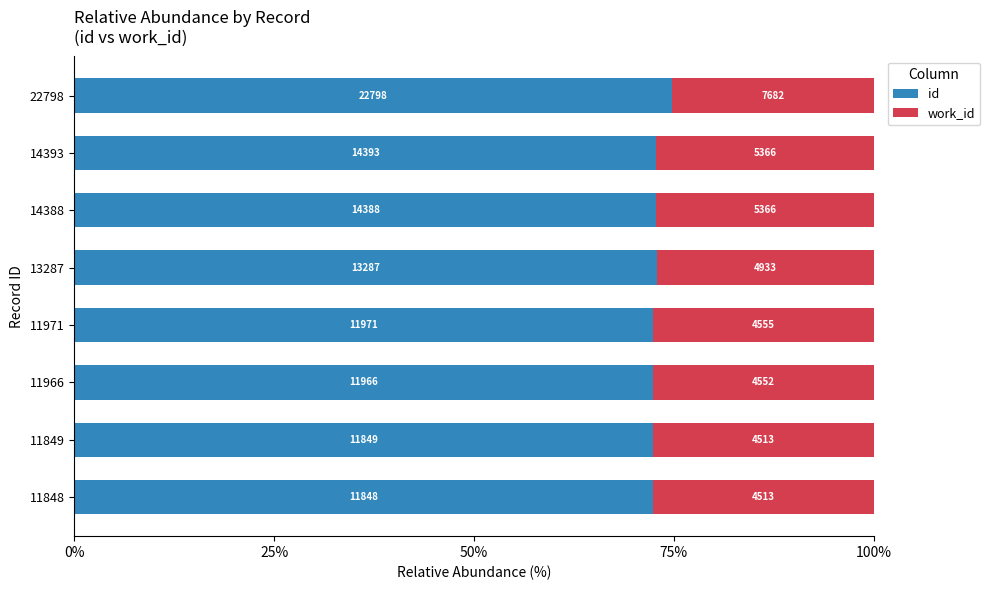

Reading left to right, what are all the values shown in this chart?

id: 72.4	72.4	72.4	72.4	72.9	72.8	72.8	74.8
work_id: 27.6	27.6	27.6	27.6	27.1	27.2	27.2	25.2